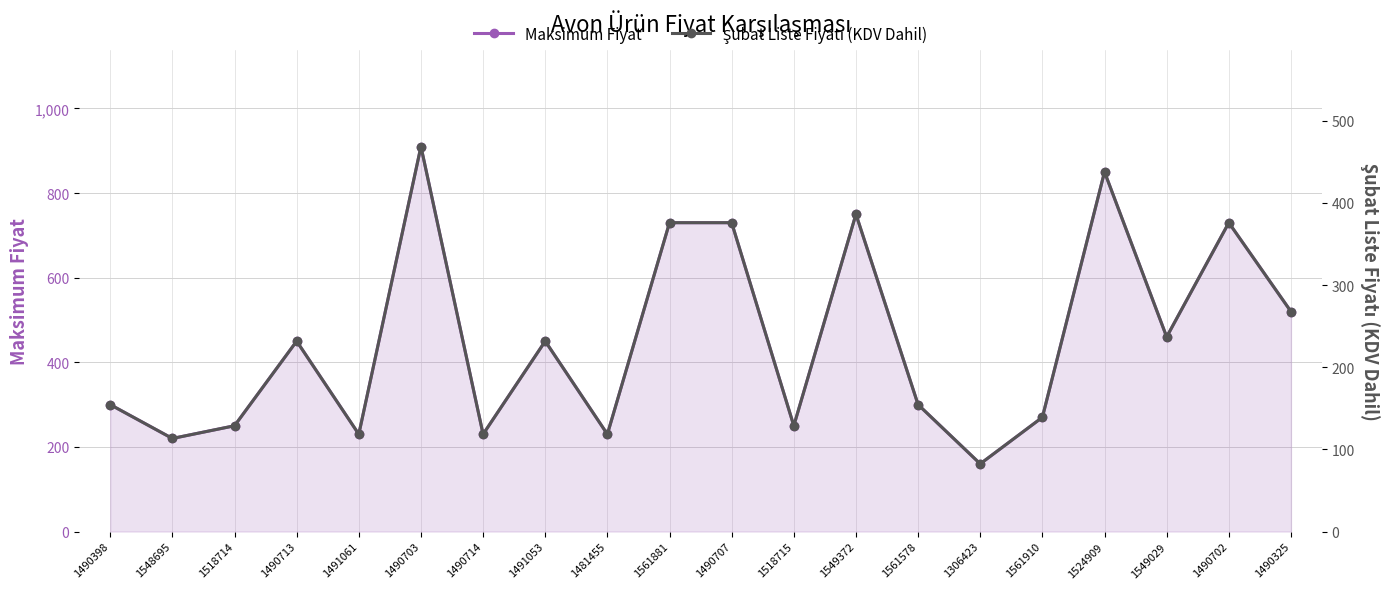

Is it true that Şubat Liste Fiyatı (KDV Dahil) equals 175.3 at 1518715?

False